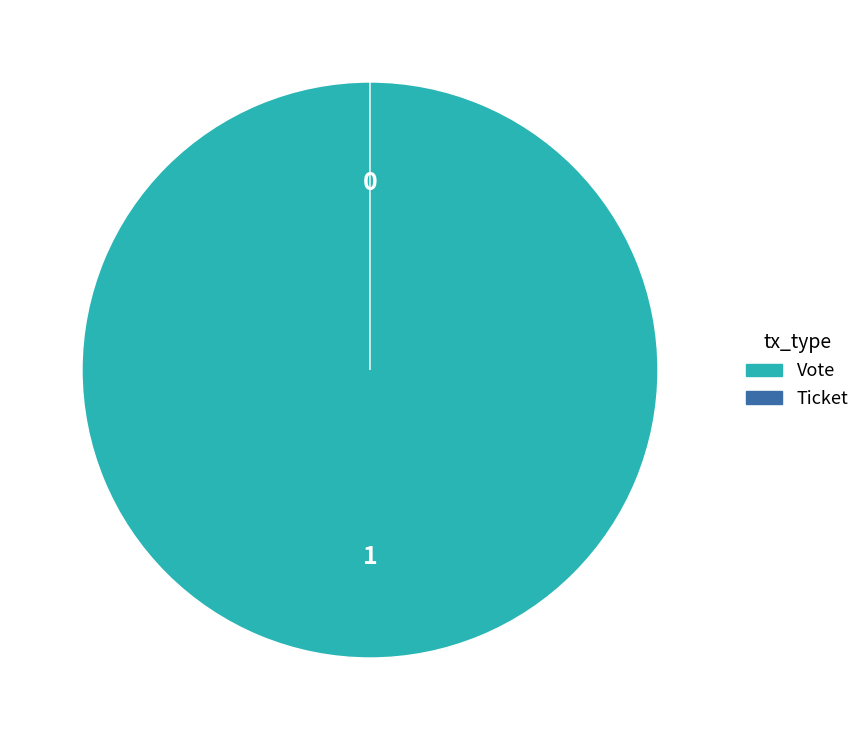

To the nearest percent, what is the difference between the largest and smallest slice percentages?

100%